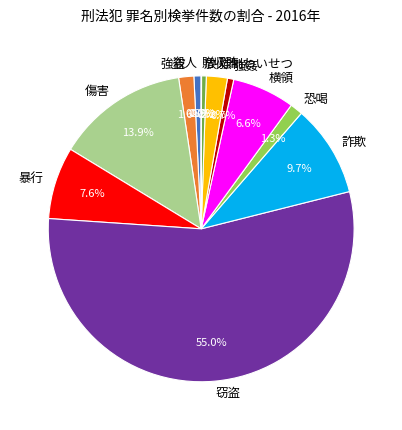

Does 窃盗 represent more than half of the total?

Yes